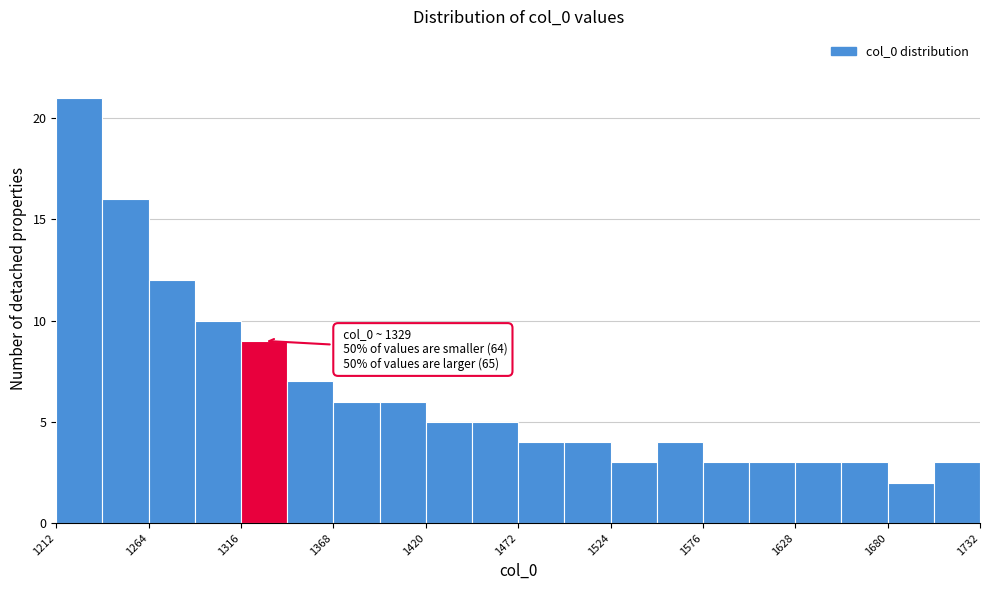

Read against the x-axis, roughly where is the centre of the tallest bar?

1230